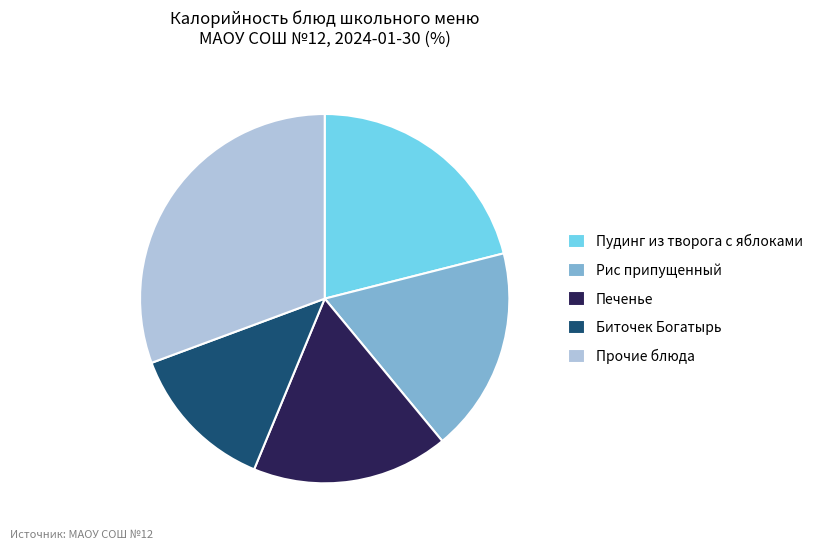

Is Пудинг из творога с яблоками the majority of the pie?

No